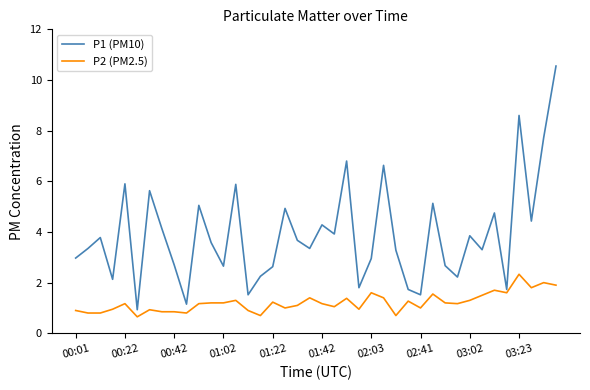

Which series has the largest total across all categories?

P1 (PM10)